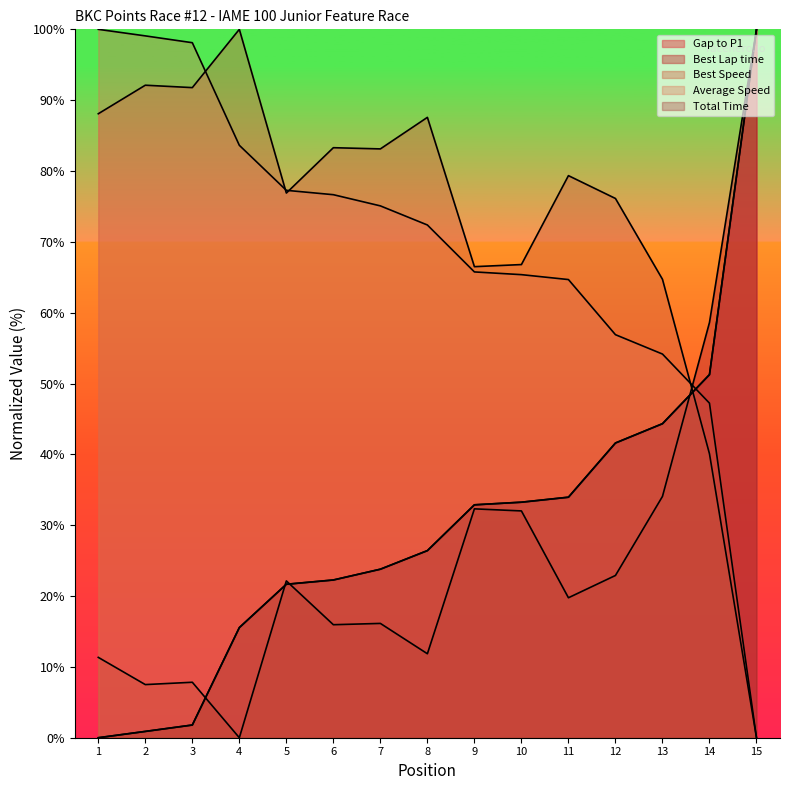

Does the chart display data point markers on the line(s)?

No